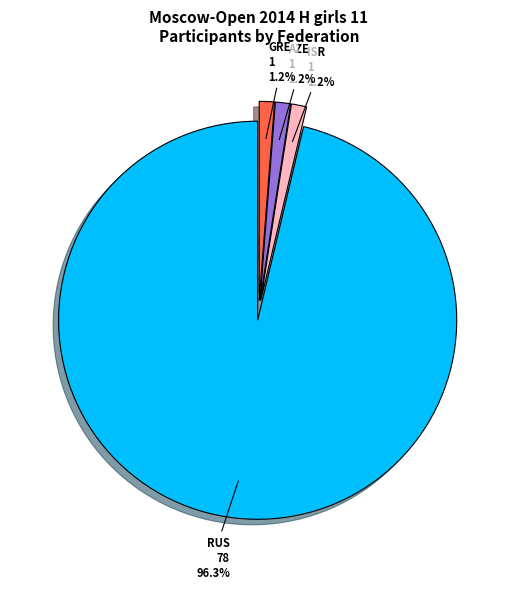

True or false: GRE accounts for 13% of the total.

False